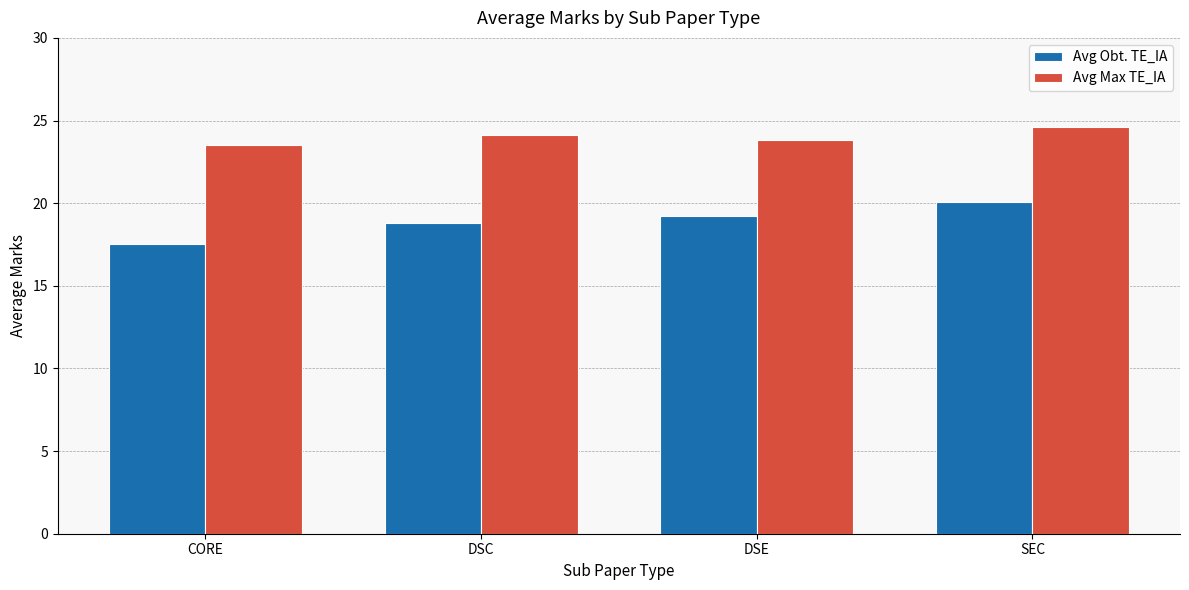

What is the difference between the Avg Obt. TE_IA values at CORE and DSC?

1.3